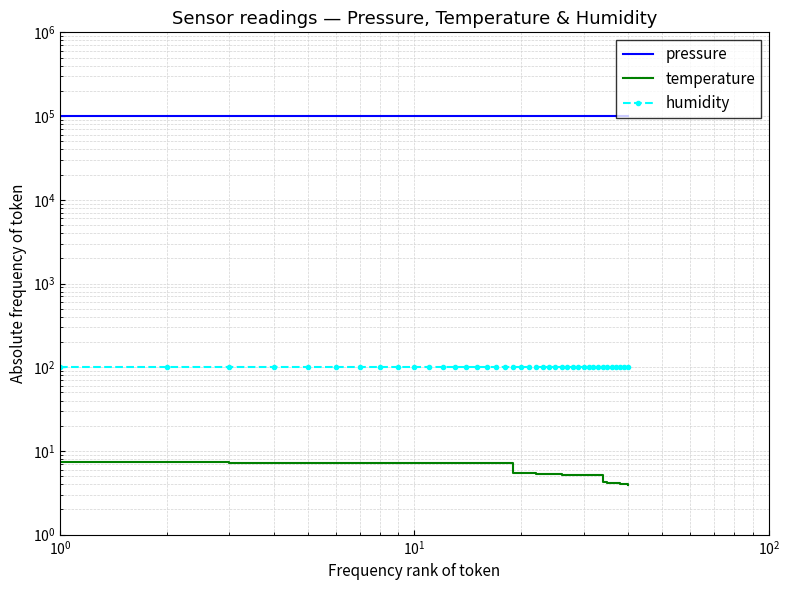

True or false: pressure and temperature cross at least once.

False